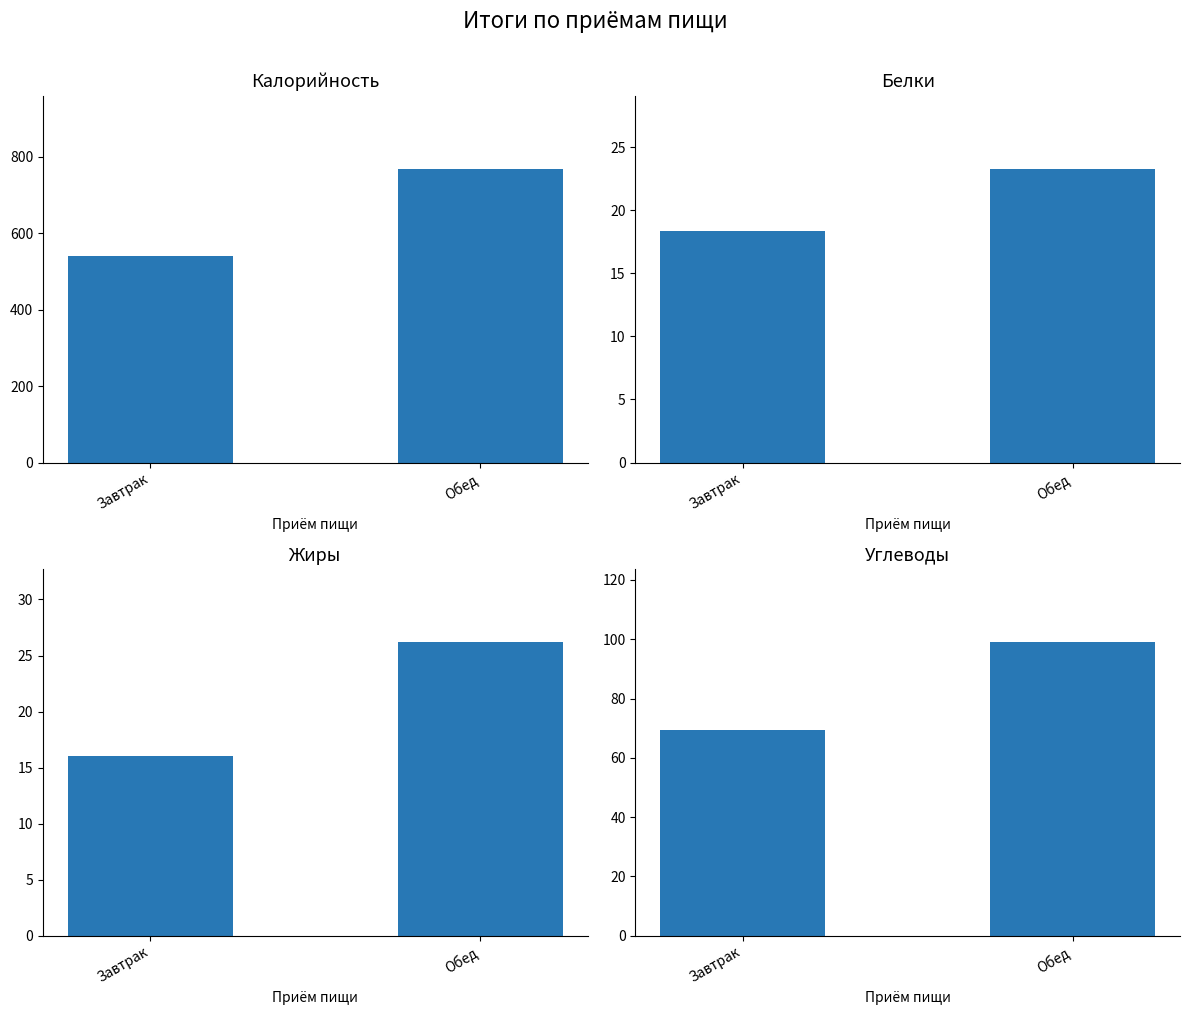

What is the value of the Жиры bar at the 2nd from the left?

26.2